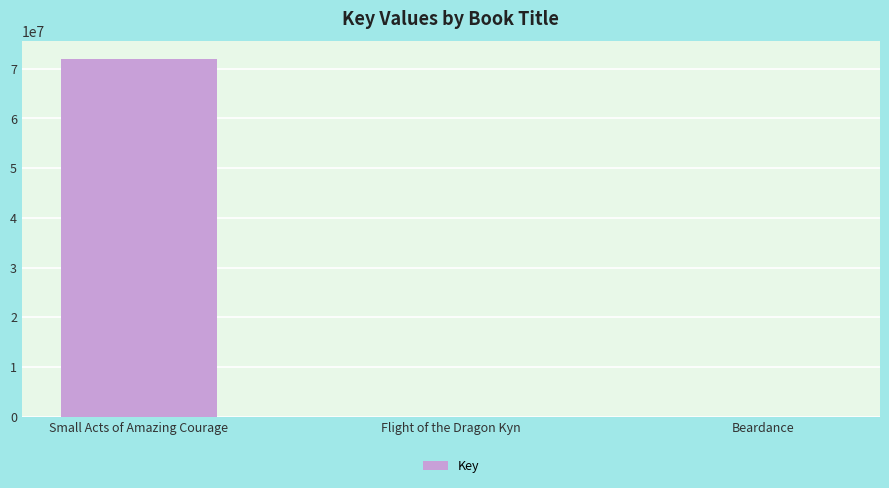

At which category does the chart reach its peak across all series?

Small Acts of Amazing Courage